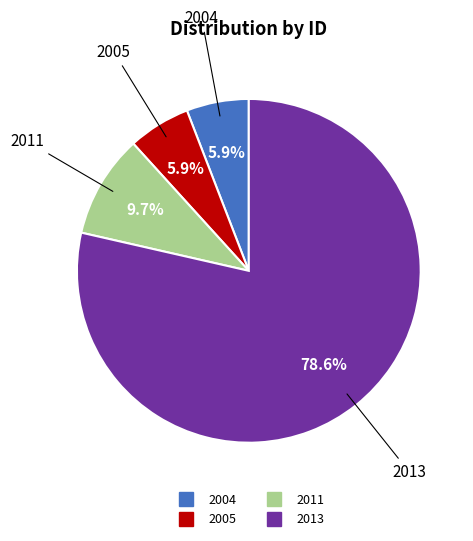

Does any single category account for the majority?

Yes